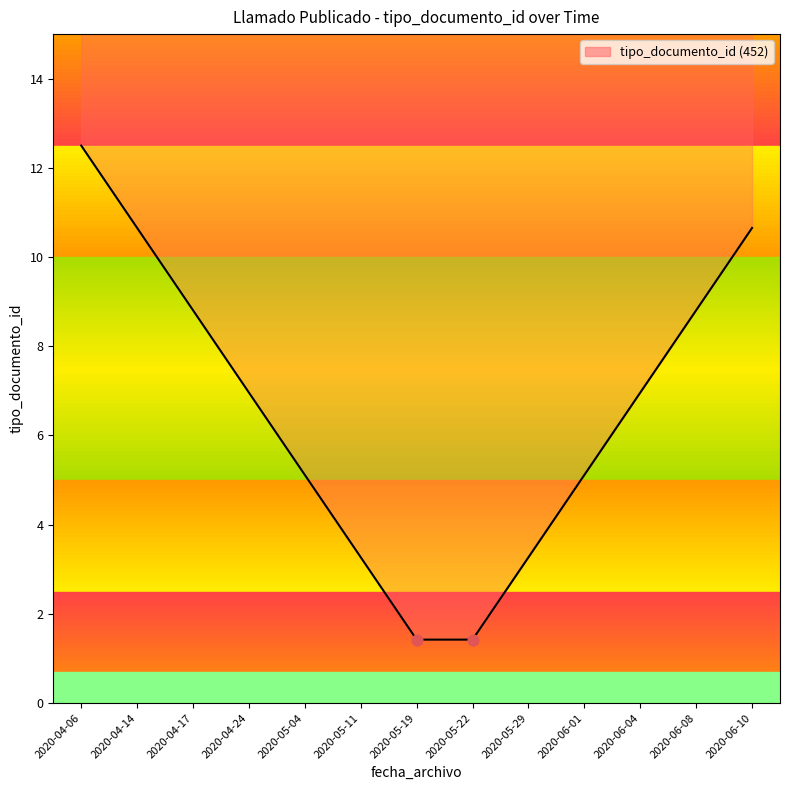

What is the change in value from 2020-04-17 to 2020-06-04?

-1.8